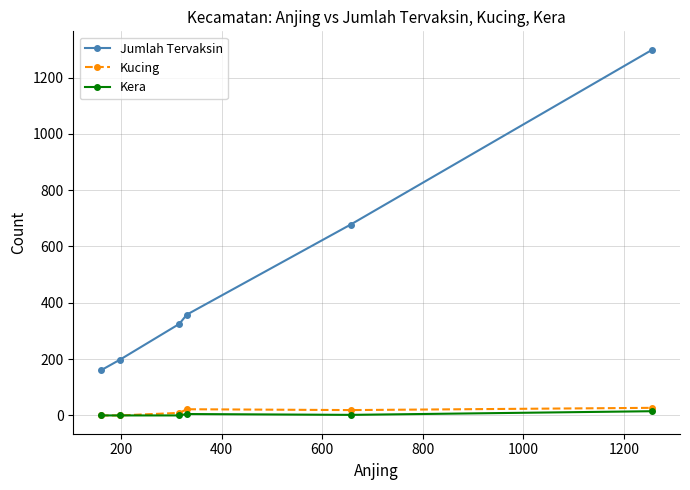

True or false: Jumlah Tervaksin and Kucing intersect in this chart.

False